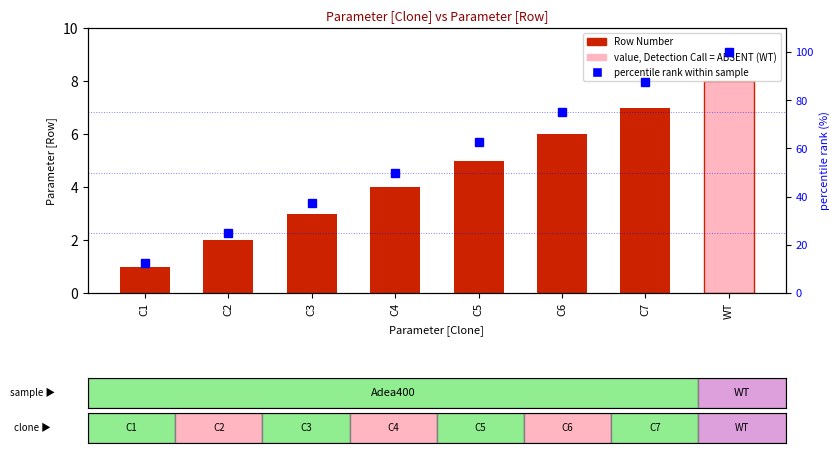

What is the approximate value of Row Number at C6?

6.0